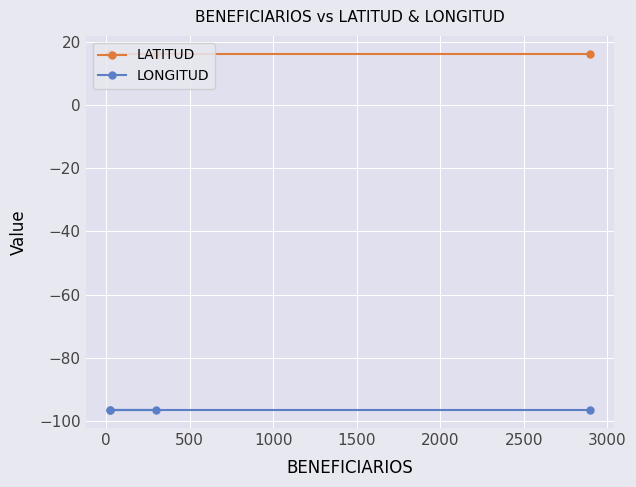

What is the sum of all LATITUD values?

65.5